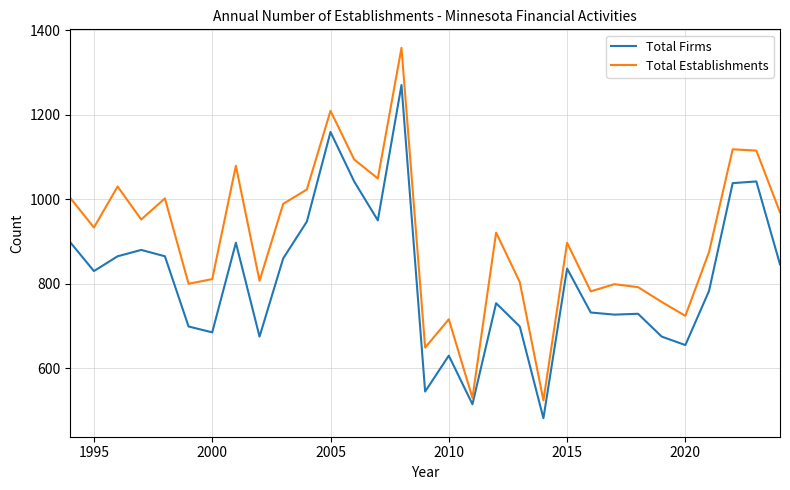

Does the chart display data point markers on the line(s)?

No